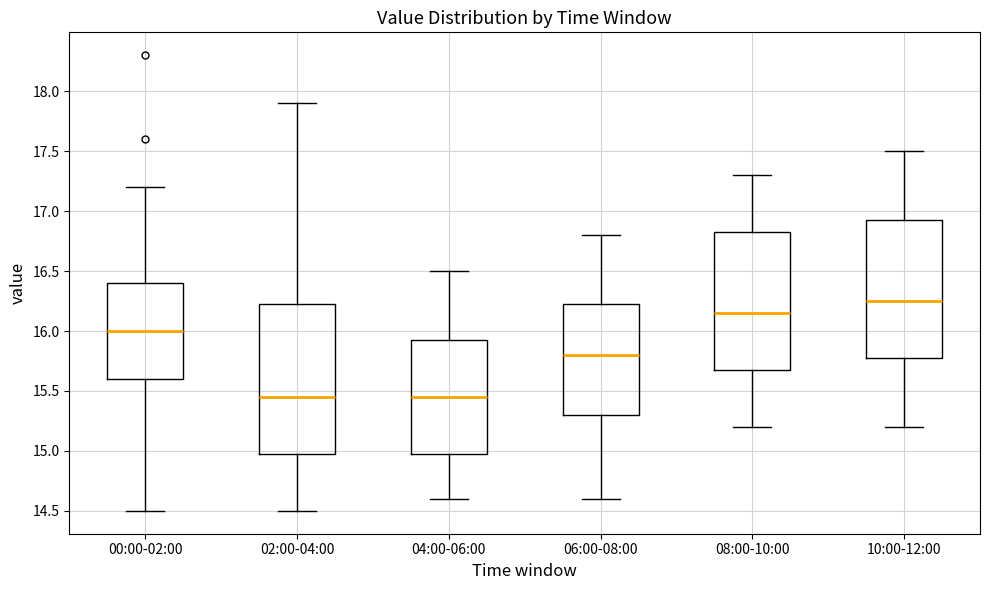

Reading left to right, transcribe this box plot: for each box, give where its median line is, the range the box spans, and where its two whiskers end, as read against the y-axis. The values are not printed on the chart, so give them approximately, as read against the axis.

00:00-02:00: median 16.00, box 15.60 to 16.40, whiskers 14.50 to 17.20
02:00-04:00: median 15.45, box 15.00 to 16.25, whiskers 14.50 to 17.90
04:00-06:00: median 15.45, box 15.00 to 15.95, whiskers 14.60 to 16.50
06:00-08:00: median 15.80, box 15.30 to 16.25, whiskers 14.60 to 16.80
08:00-10:00: median 16.15, box 15.70 to 16.85, whiskers 15.20 to 17.30
10:00-12:00: median 16.25, box 15.80 to 16.95, whiskers 15.20 to 17.50